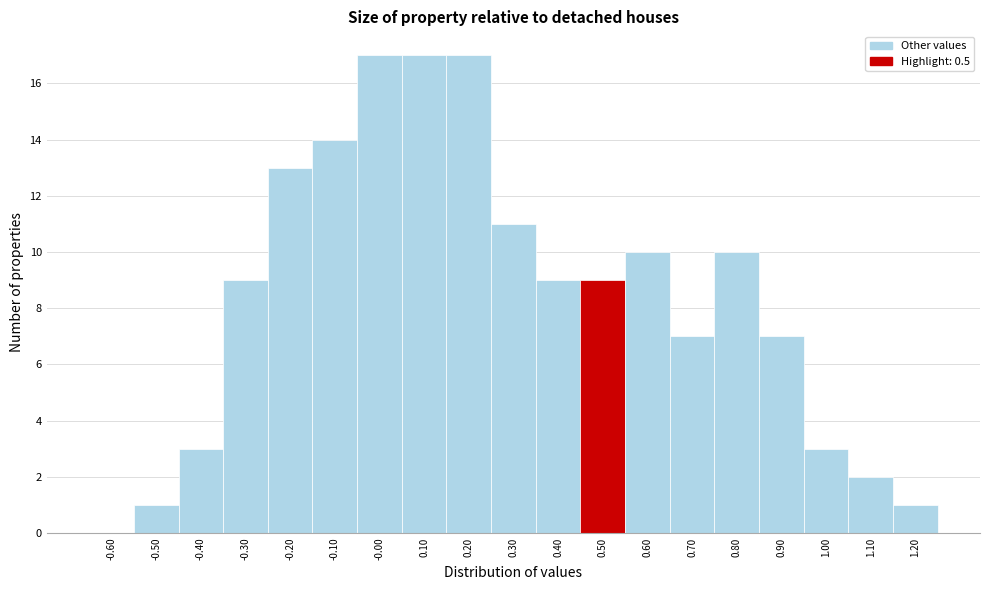

How tall is the bar that spans 0.15 to 0.25 on the x-axis? The values are not printed on the chart, so give them approximately, as read against the axis.

17